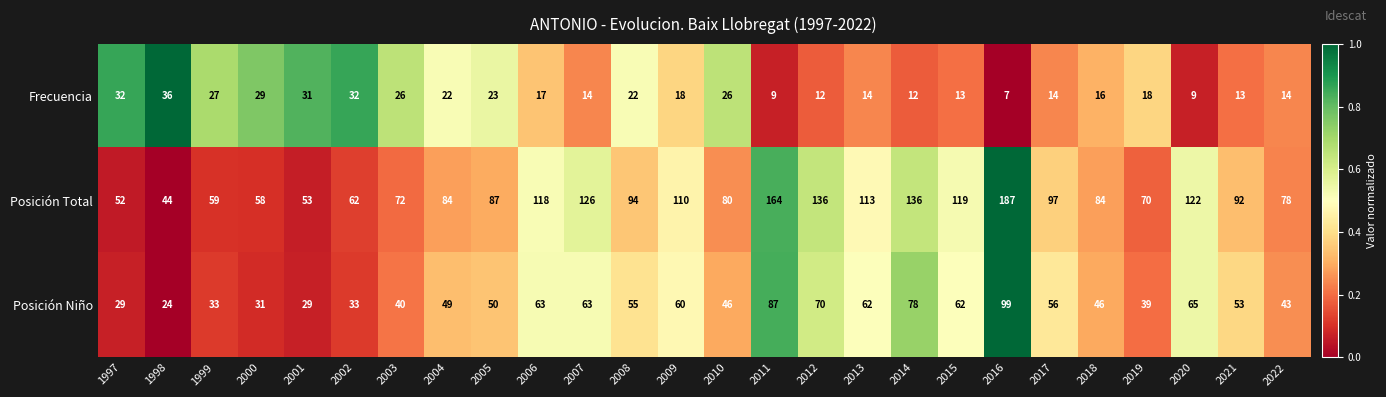

Is it true that Frecuencia equals 39 at 2008?

False